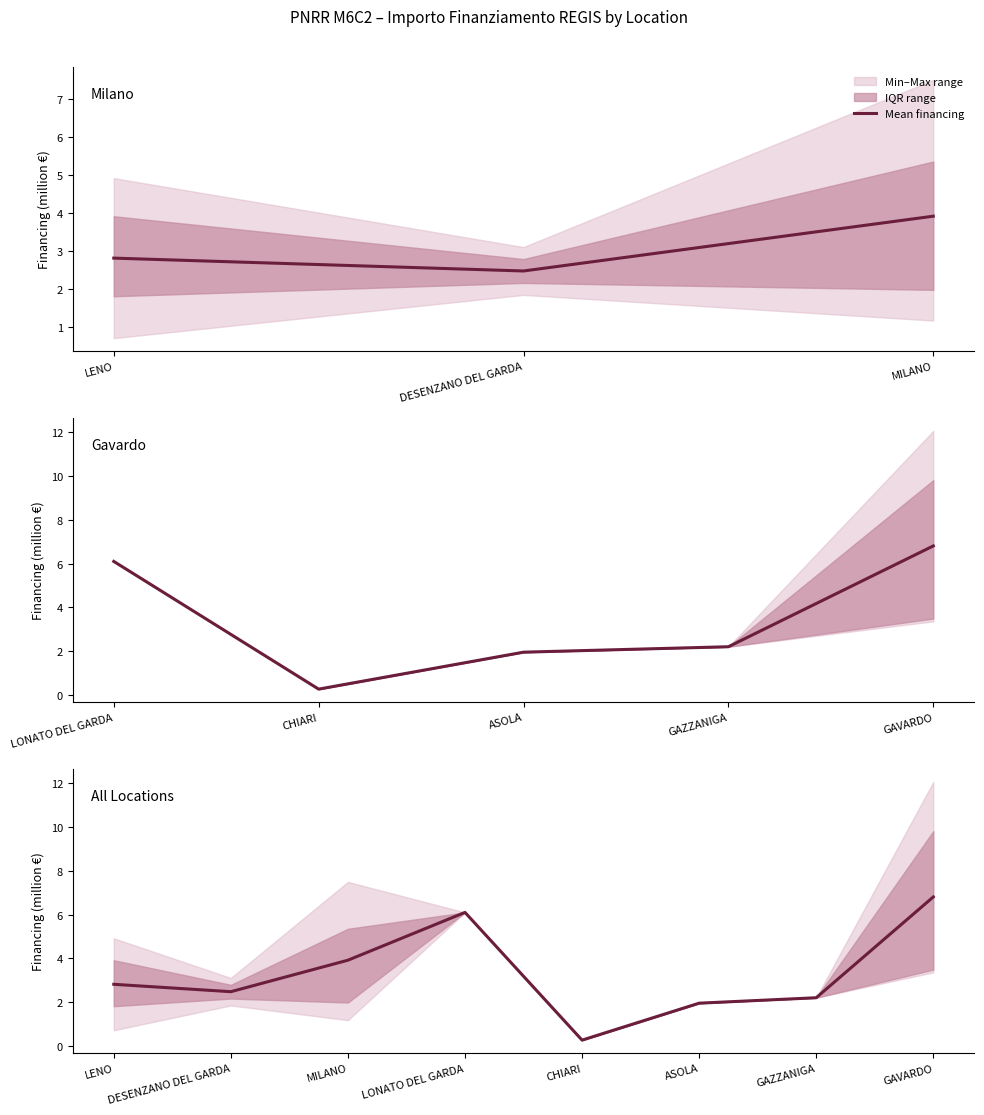

What is the label of the 8th point from the right?

LENO